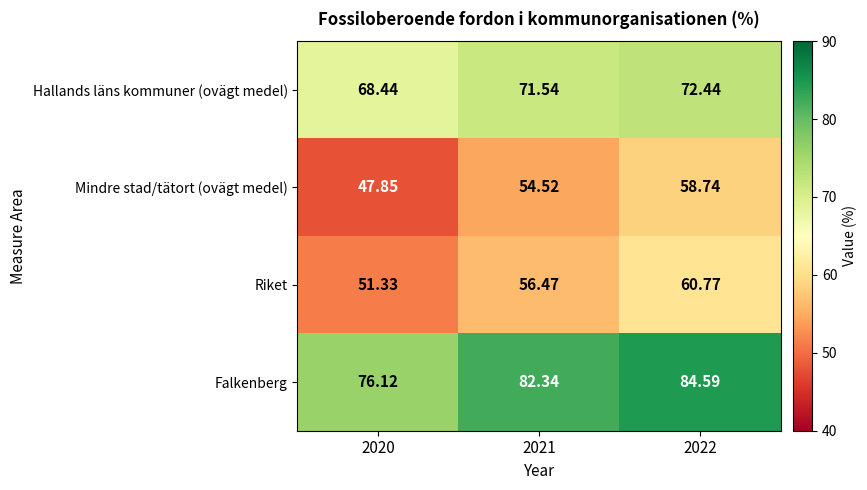

List the series in order of their peak value, lowest first.

Mindre stad/tätort (ovägt medel), Riket, Hallands läns kommuner (ovägt medel), Falkenberg